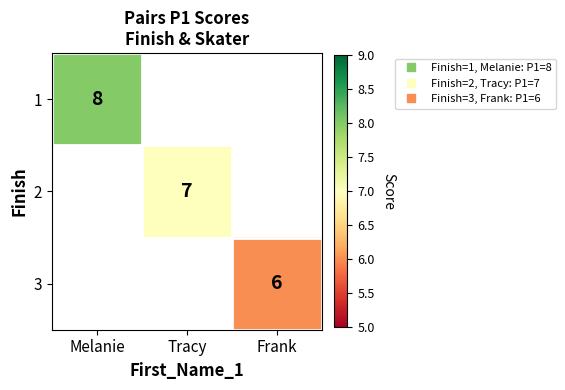

Is the value of 1 at Melanie greater than the value of 2 at Tracy?

Yes